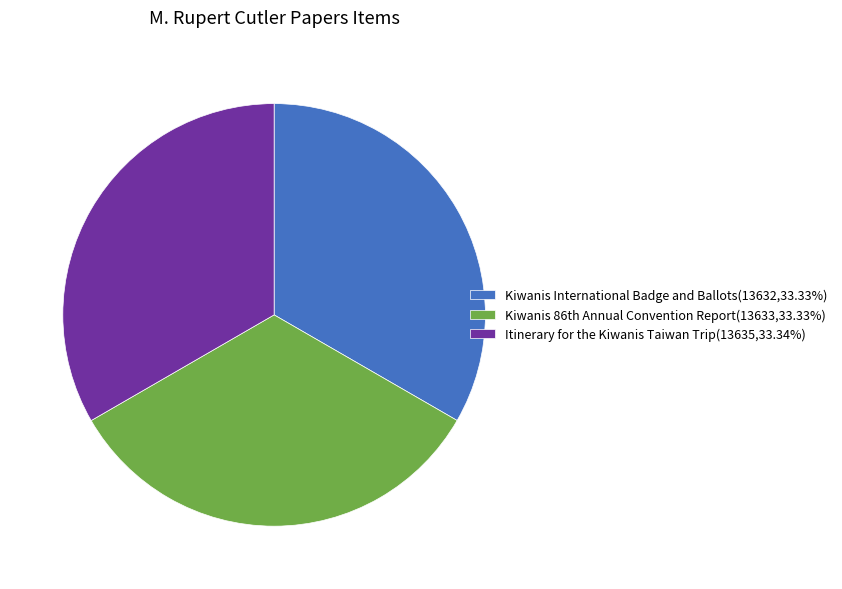

What is the ratio of the value at Kiwanis International Badge and Ballots(13632,33.33%) to the value at Itinerary for the Kiwanis Taiwan Trip(13635,33.34%)?

1.0